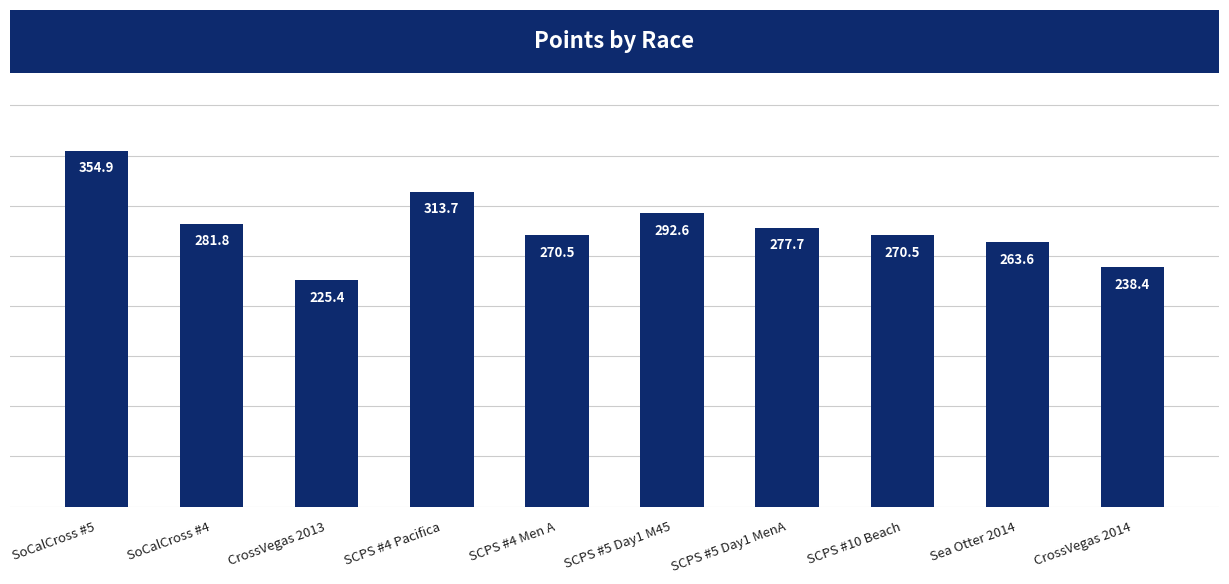

What is the smallest value displayed?

225.4